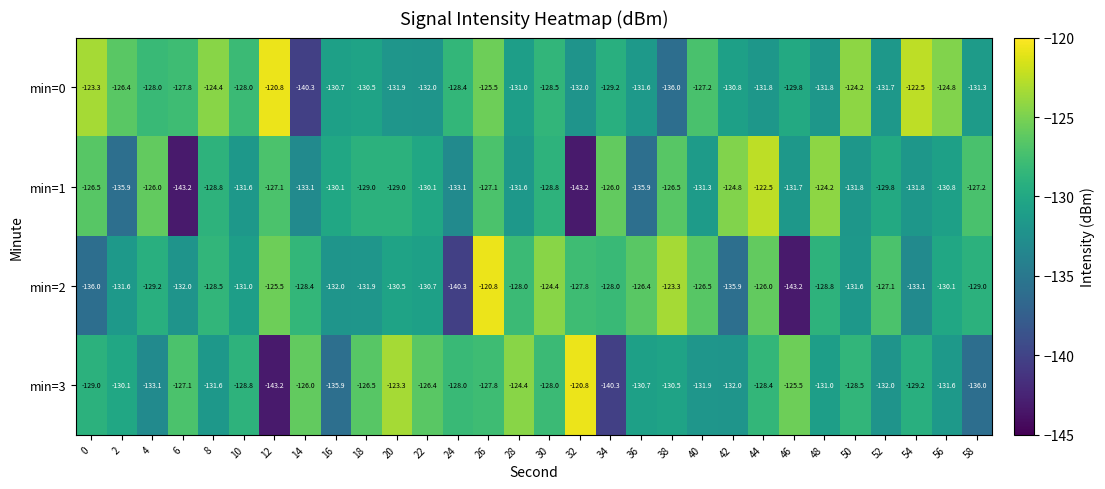

The min=0 series shows -222.2 at 18. True or false?

False